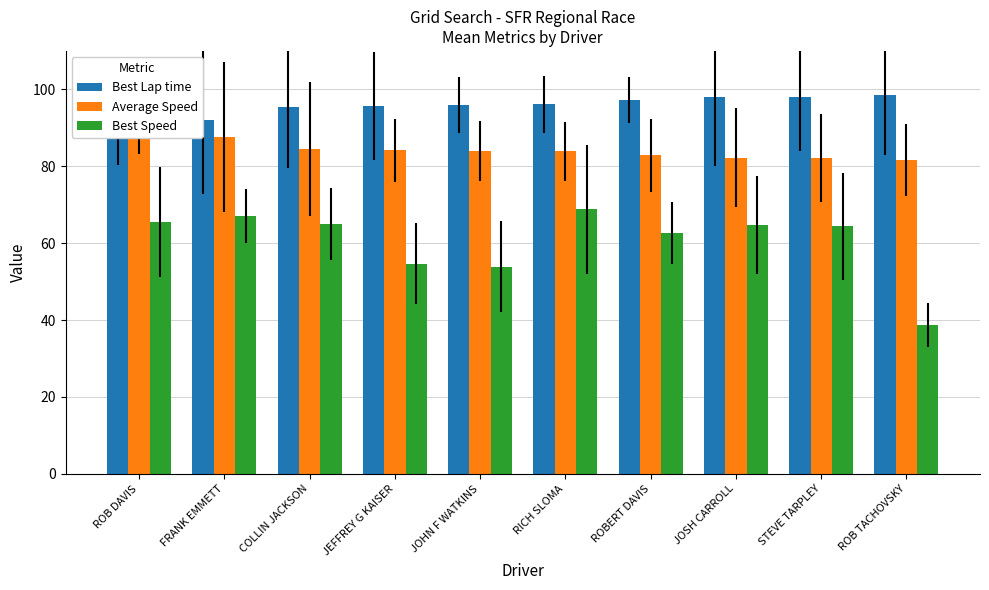

What is the label of the 1st bar from the left?

ROB DAVIS